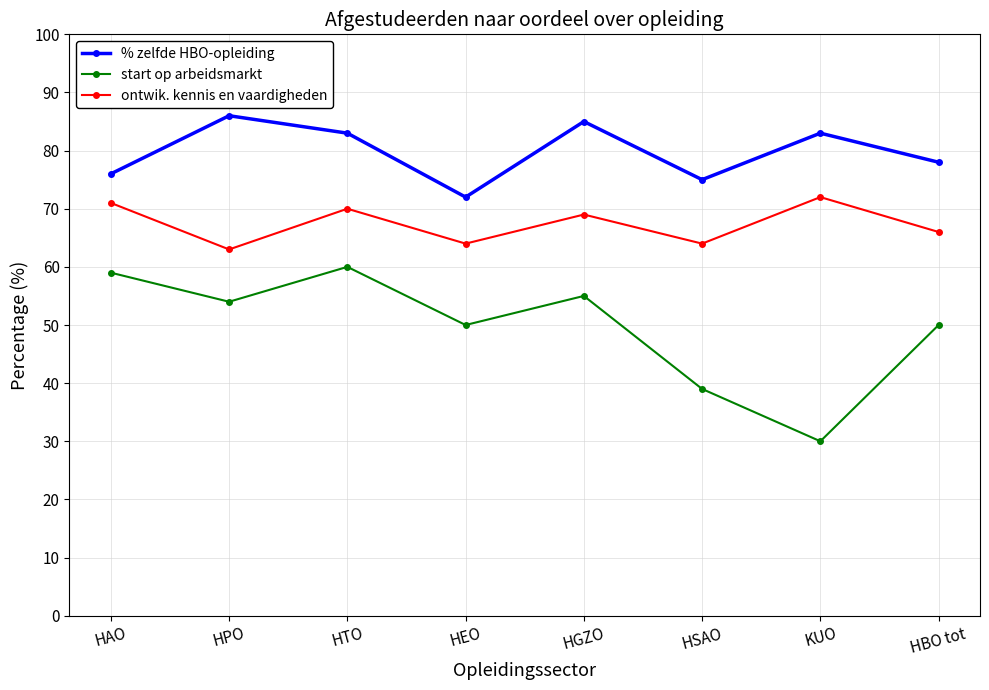

How many data points in ontwik. kennis en vaardigheden are less than 69?

4